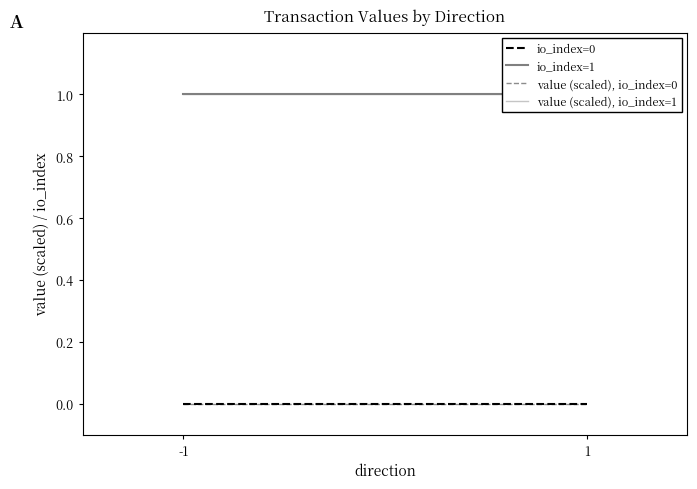

Count the number of data series in this chart.

4